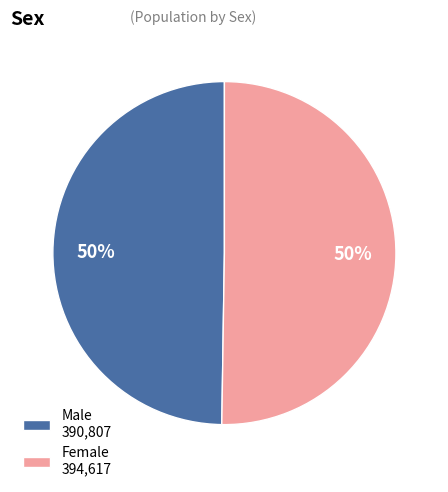

Count the number of slices in the pie.

2